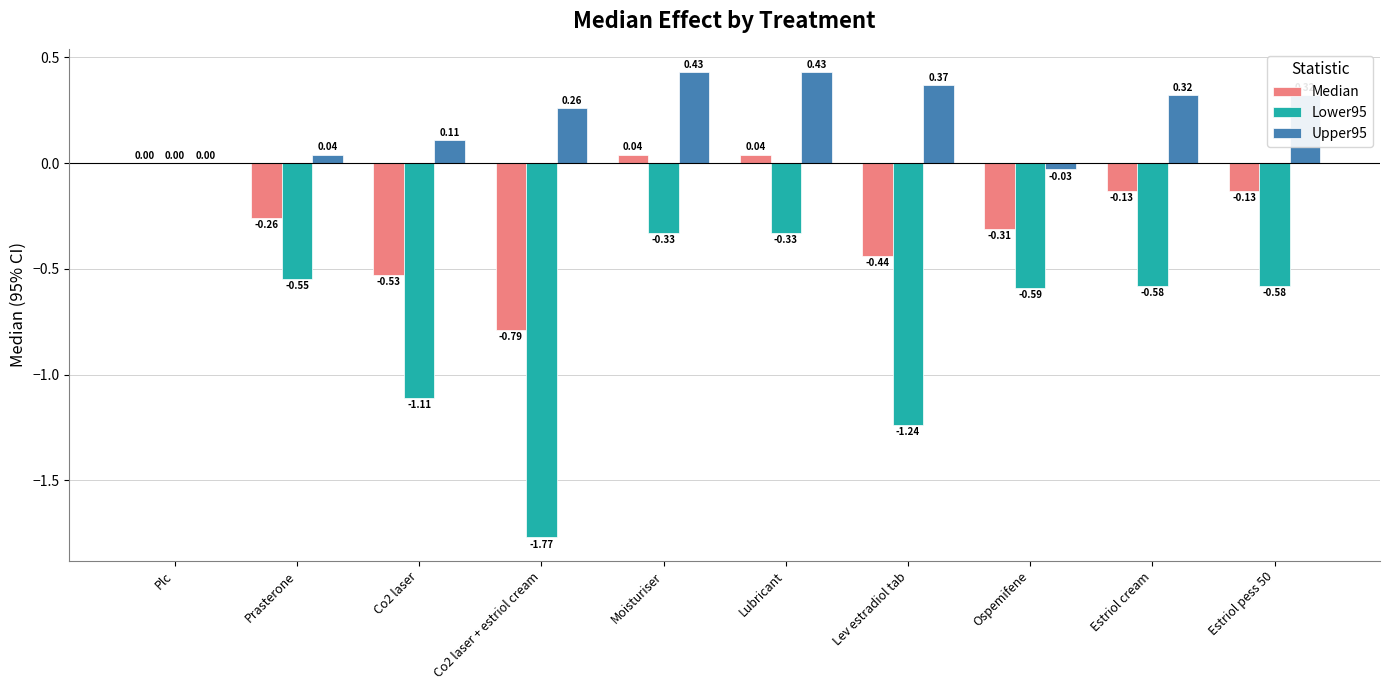

Where is Lower95 nearest to the value 0?

Plc